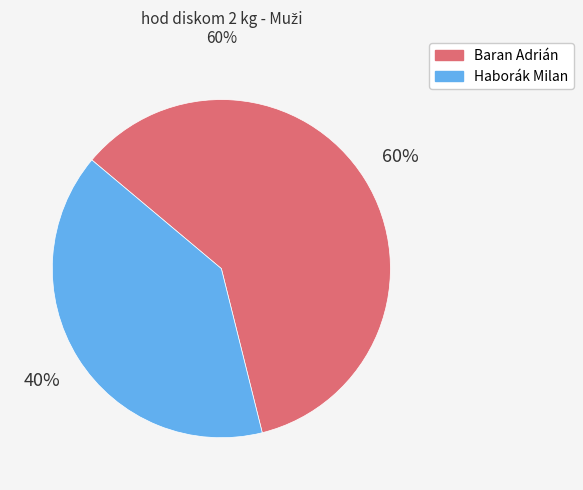

To the nearest percent, what percentage of the pie is Baran Adrián?

60%